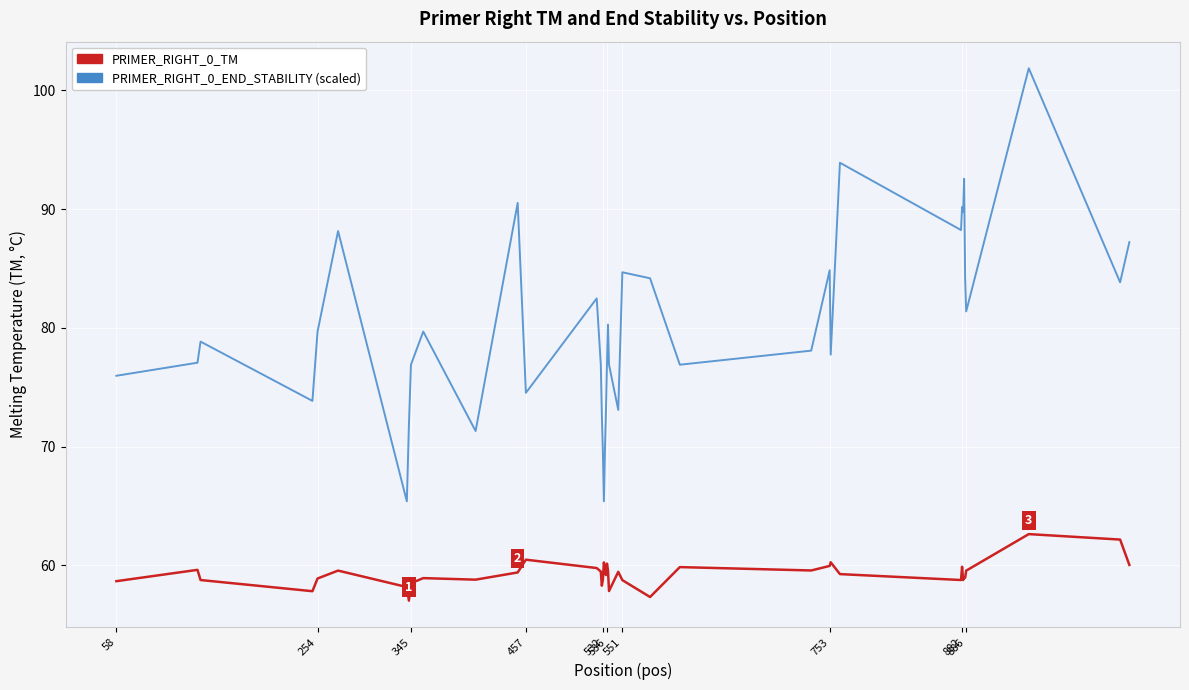

What is the maximum value shown in the chart?

101.9